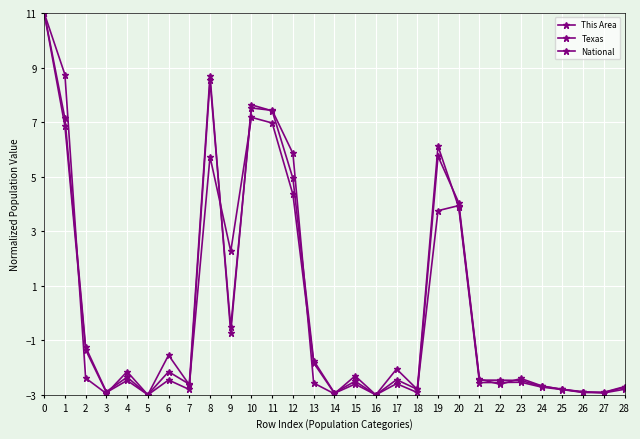

Count the number of data series in this chart.

3